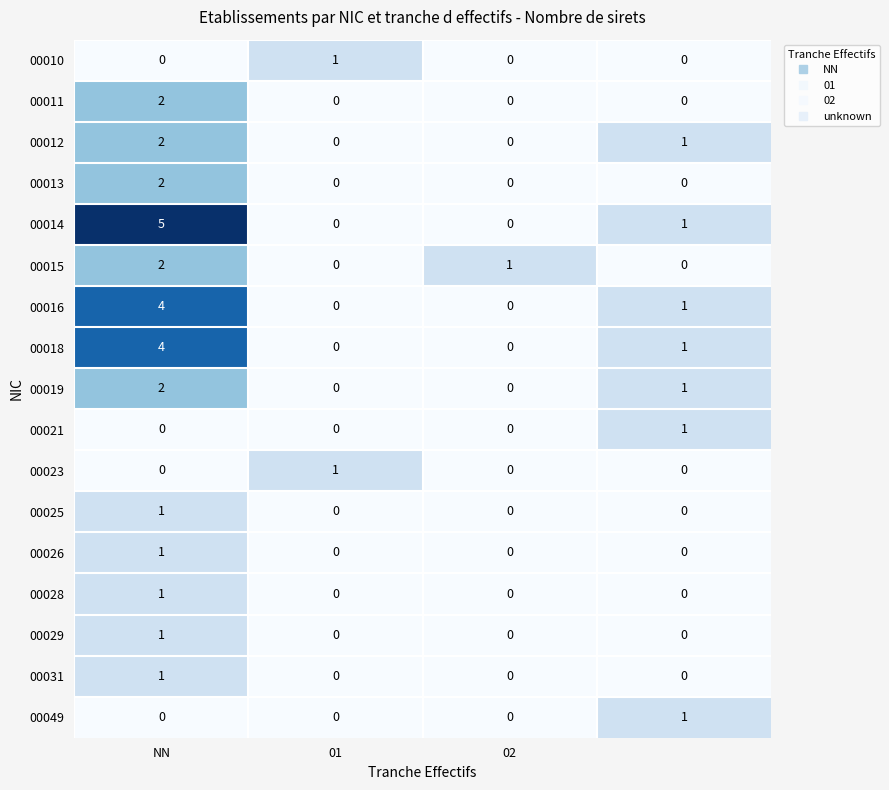

At how many categories does at least one series exceed 0?

4